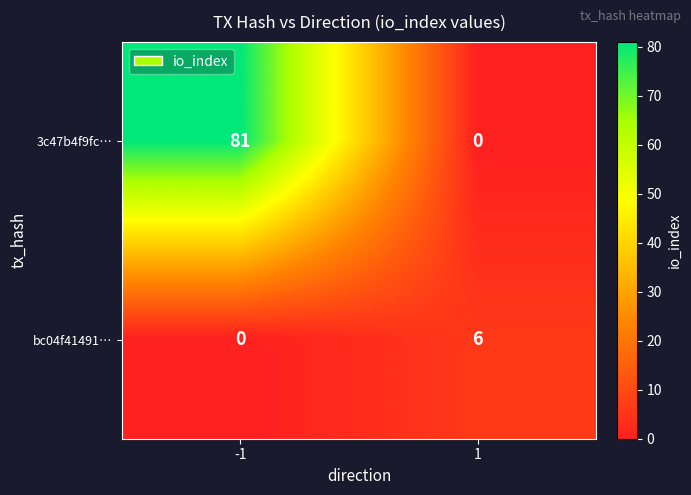

Reading left to right, extract all data points from this chart.

3c47b4f9fc…: 81	0
bc04f41491…: 0	6